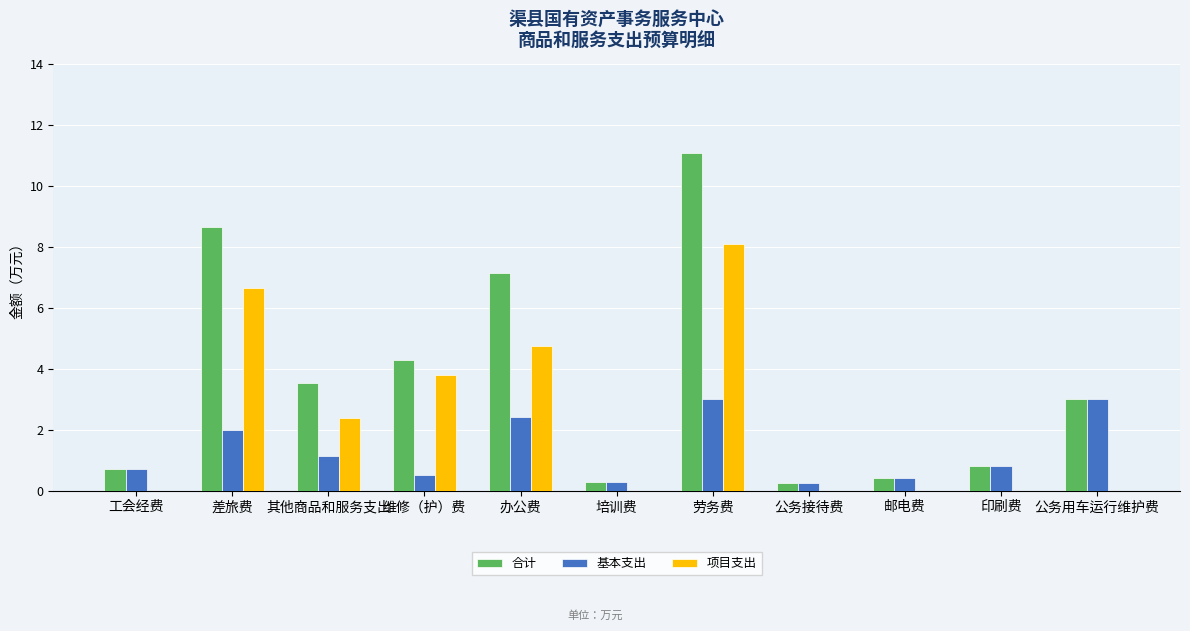

What is the total value across all series at 邮电费?

0.8